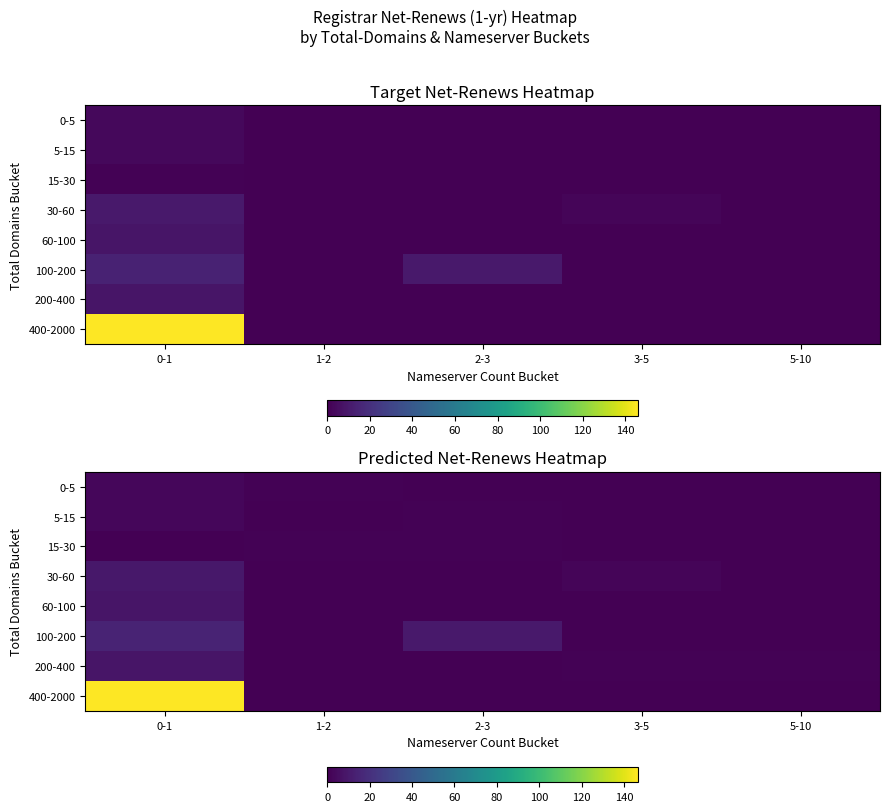

The 100-200 series shows 10.0 at 2-3. True or false?

True